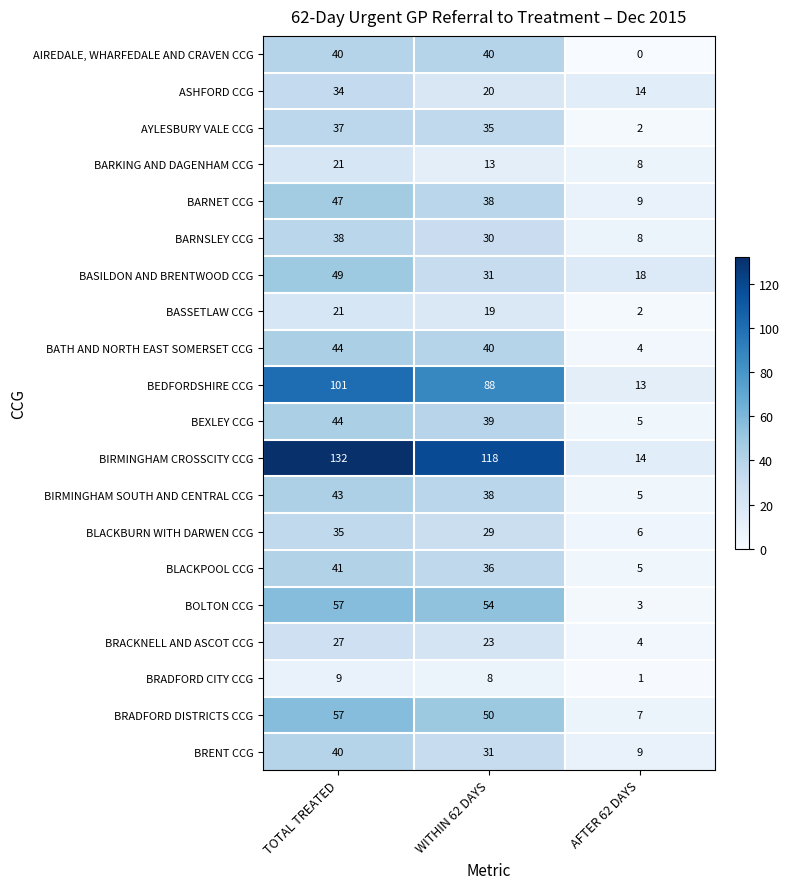

Which label corresponds to the largest value in the chart?

TOTAL TREATED